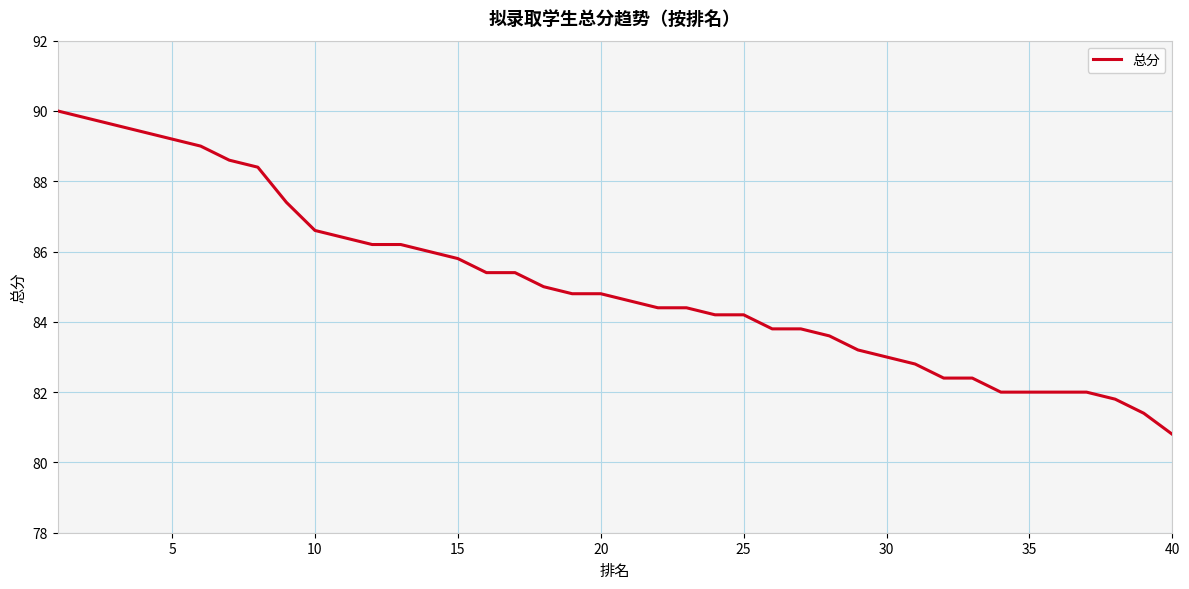

What is the smallest value displayed?

80.8